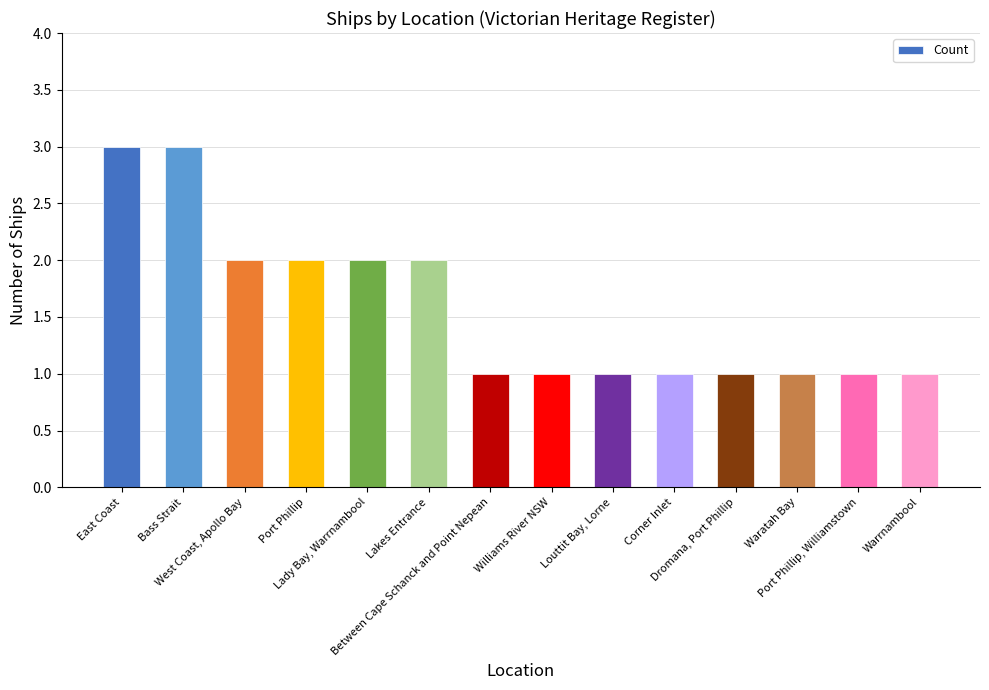

What is the change in value from Lady Bay, Warrnambool to Corner Inlet?

-1